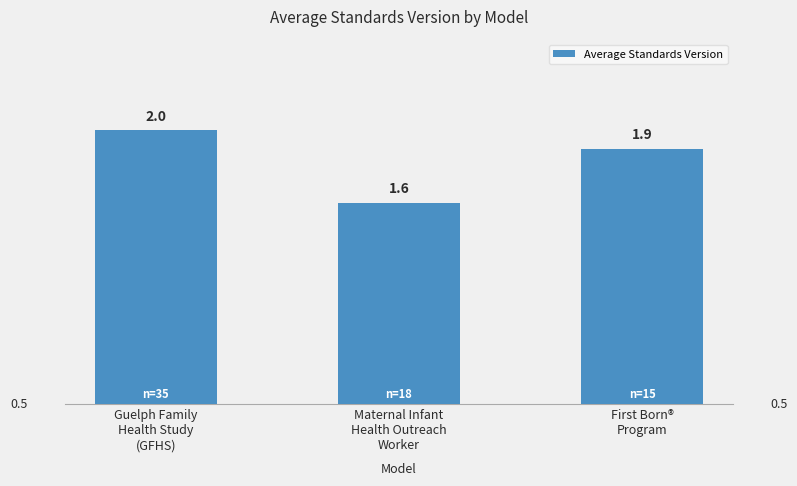

At which label is the value closest to 1?

Maternal Infant
Health Outreach
Worker